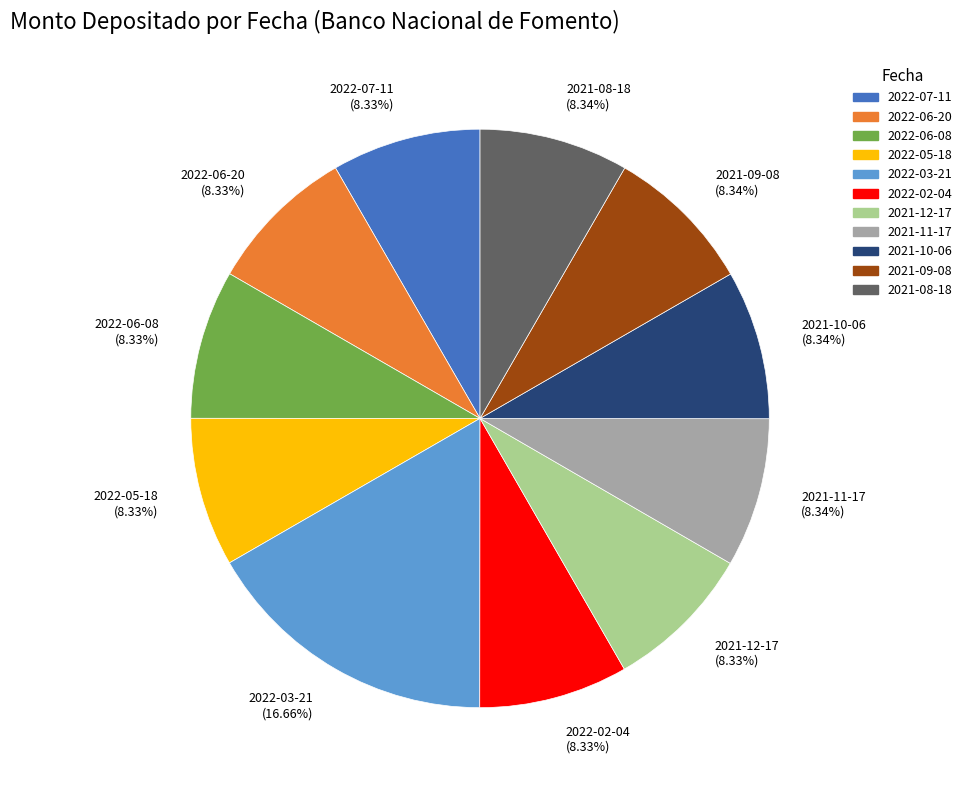

Does any single category account for the majority?

No